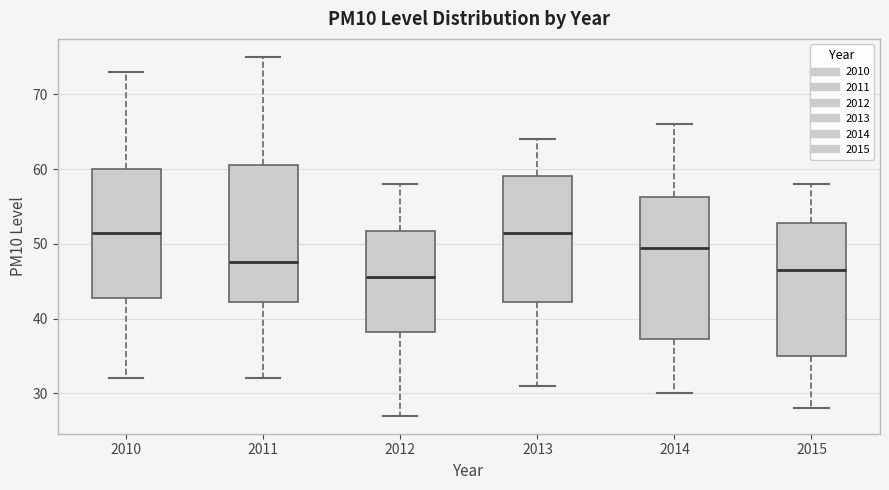

Reading left to right, read every box against the y-axis: the position of its median line, the range the box covers, and the ends of its whiskers. The values are not printed on the chart, so give them approximately, as read against the axis.

2010: median 52, box 43 to 60, whiskers 32 to 73
2011: median 48, box 42 to 61, whiskers 32 to 75
2012: median 46, box 38 to 52, whiskers 27 to 58
2013: median 52, box 42 to 59, whiskers 31 to 64
2014: median 50, box 37 to 56, whiskers 30 to 66
2015: median 47, box 35 to 53, whiskers 28 to 58